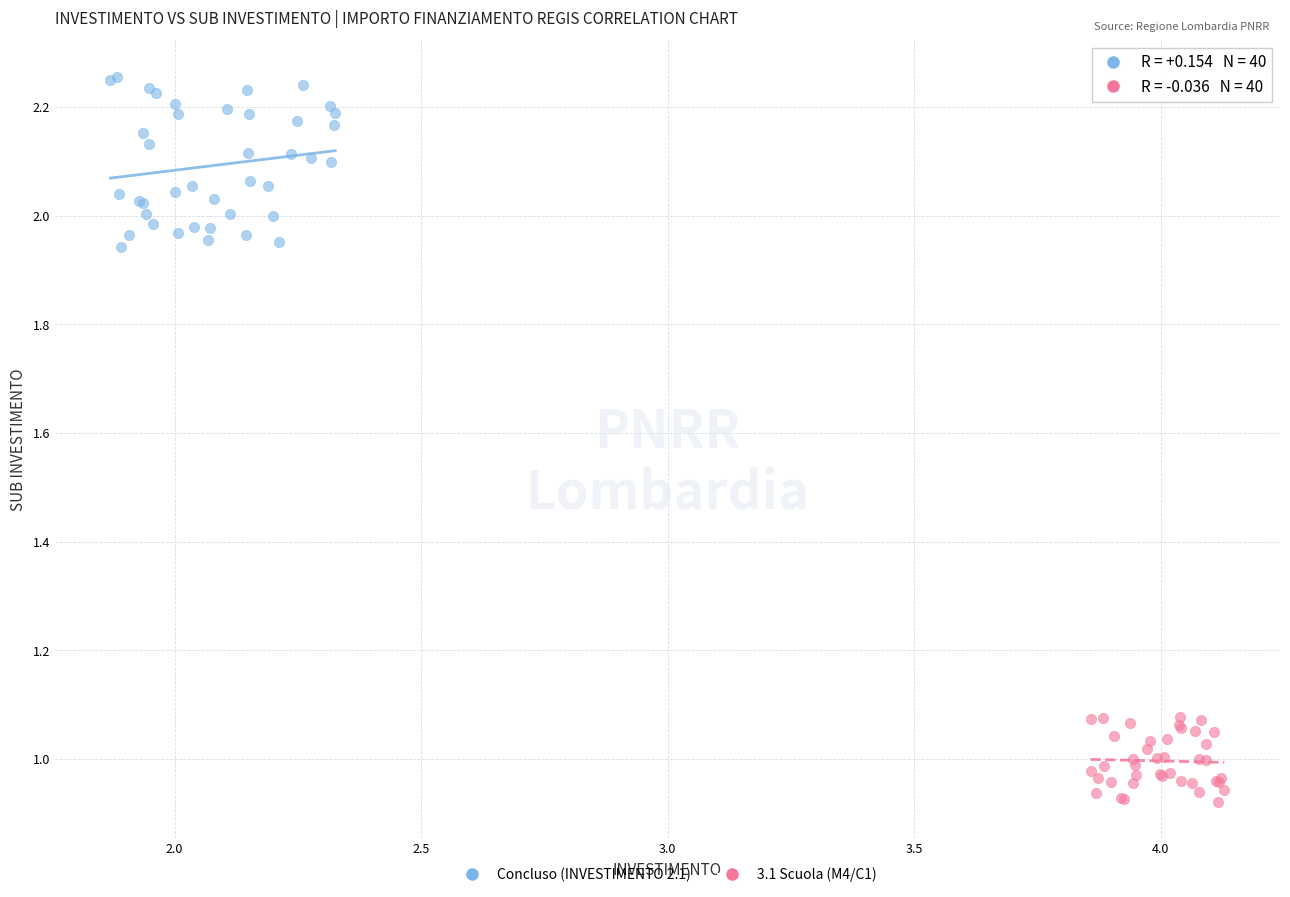

Which series contains the lowest Y value?

3.1 Scuola (M4/C1)